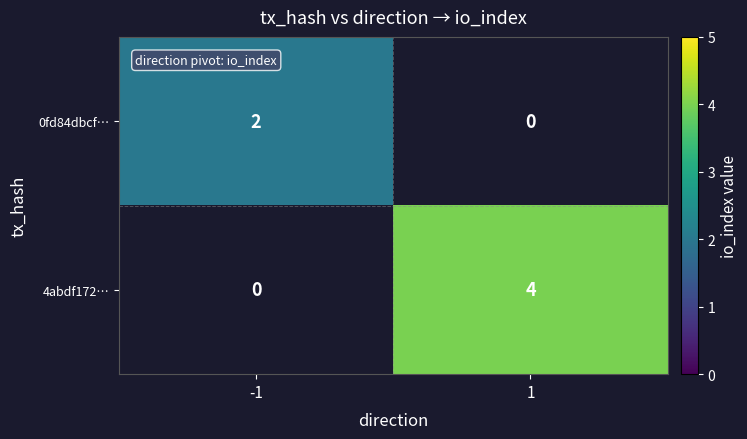

How many series are shown in this chart?

2